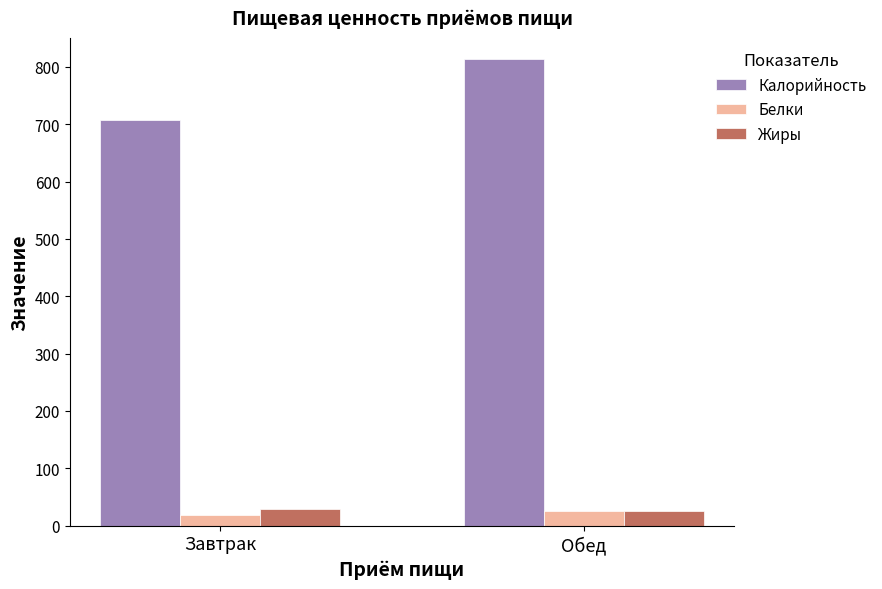

At which label is Калорийность closest to 760?

Завтрак